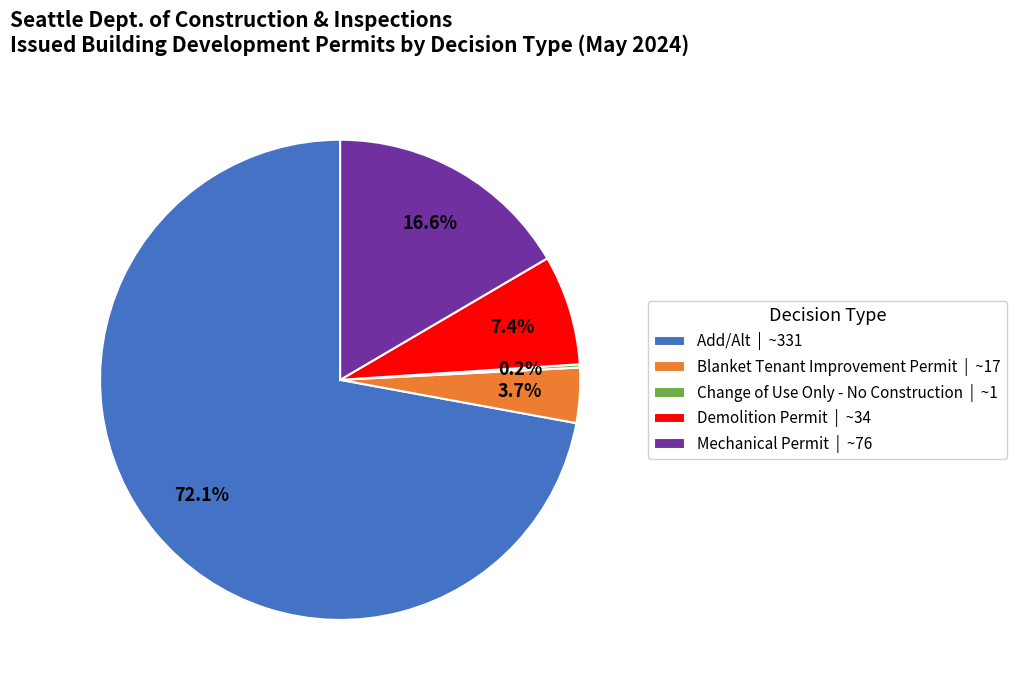

Between Demolition Permit | ~34 and Mechanical Permit | ~76, which is larger?

Mechanical Permit | ~76